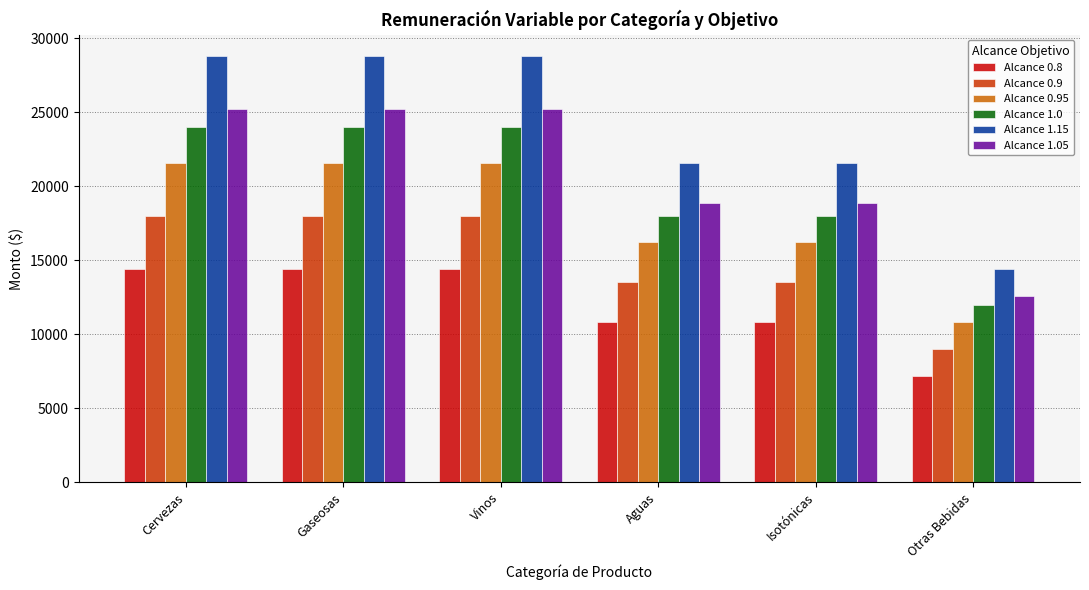

What is the total value across all series at Cervezas?

132000